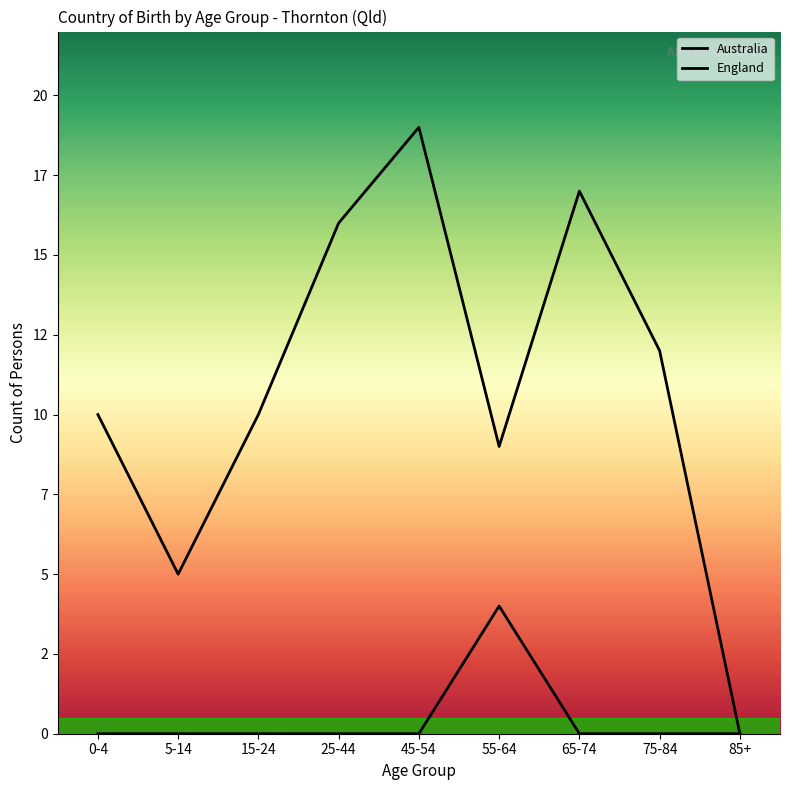

At how many categories does at least one series exceed 12?

3